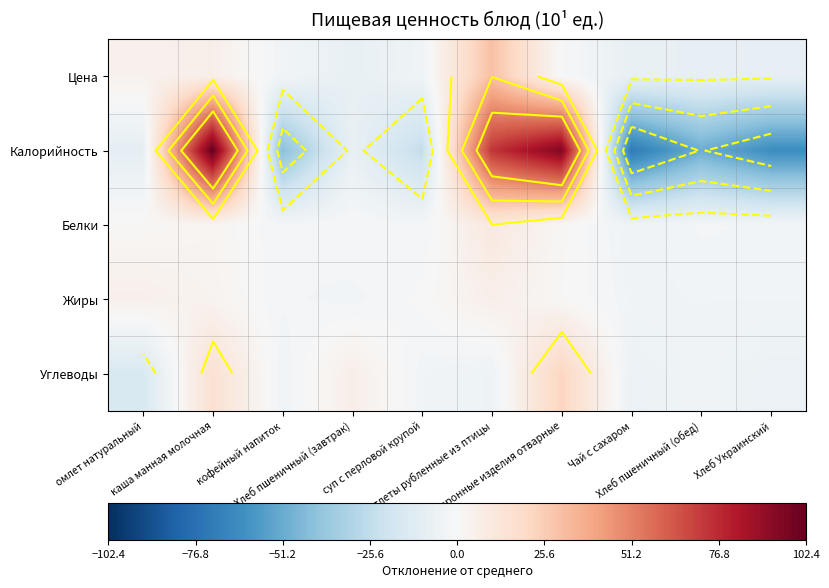

Where is Цена nearest to the value 10?

каша манная молочная